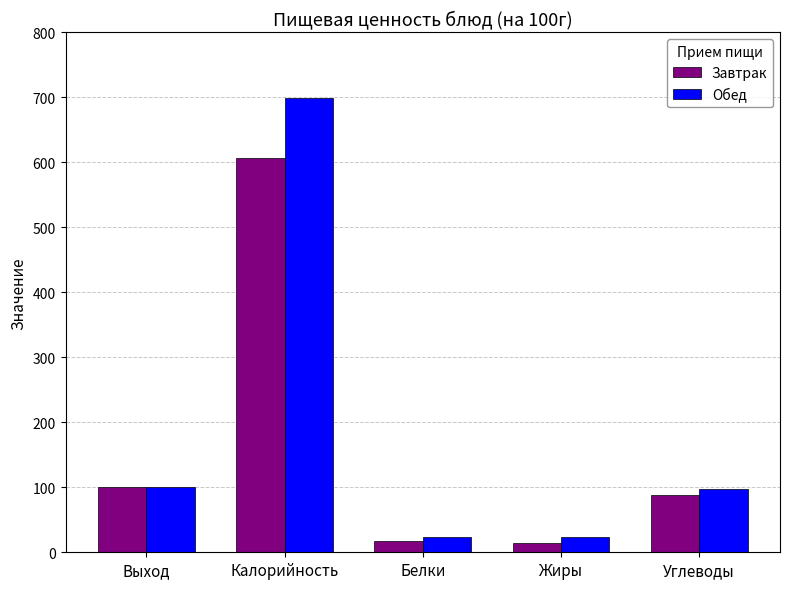

What value does the Завтрак series have at Жиры, to the nearest 10?

20